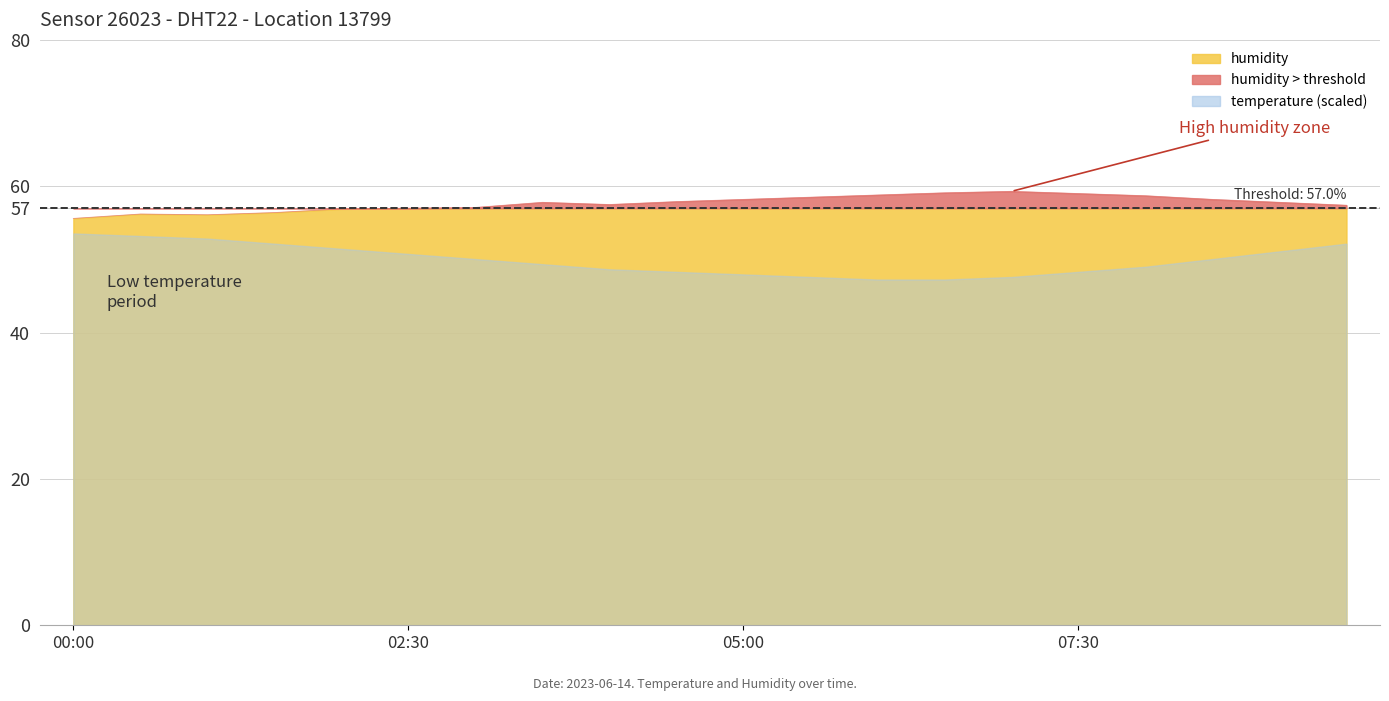

Rank the categories by value from highest to lowest.

07:00, 06:30, 07:30, 06:00, 08:00, 05:30, 05:00, 08:30, 04:30, 03:30, 09:00, 04:00, 09:30, 03:00, 02:30, 02:00, 01:30, 00:30, 01:00, 00:00